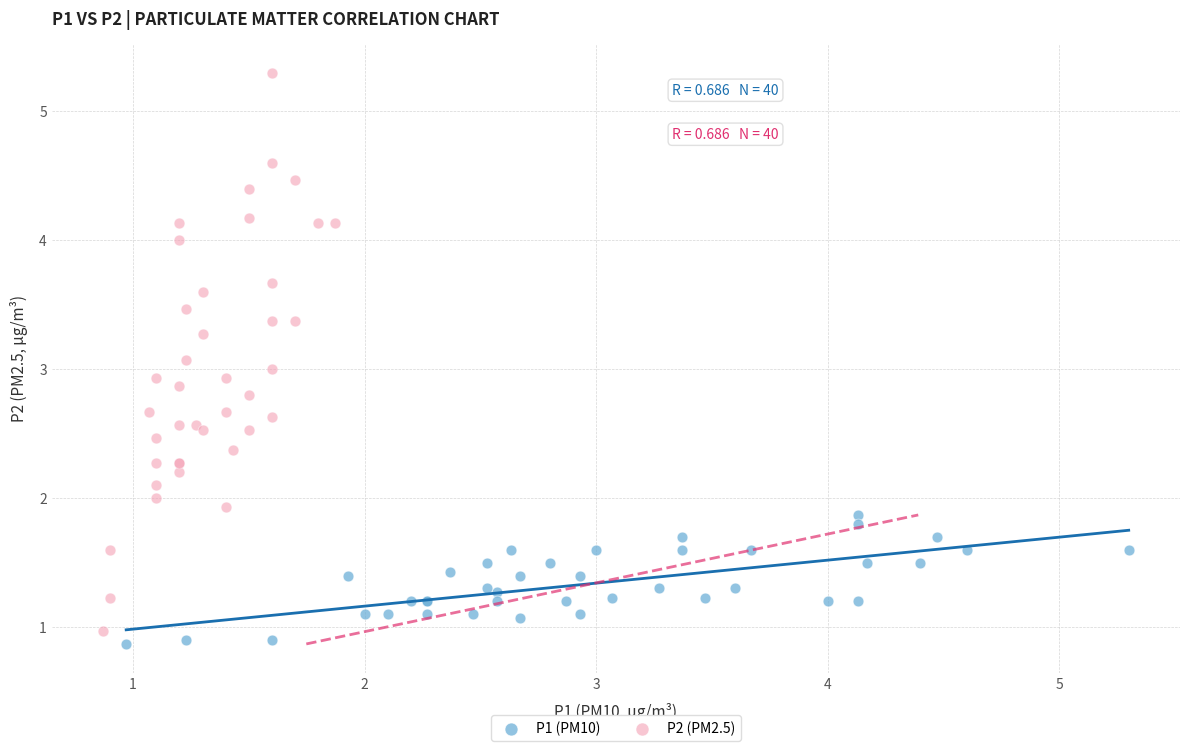

Which series has the widest spread of Y values?

P2 (PM2.5)